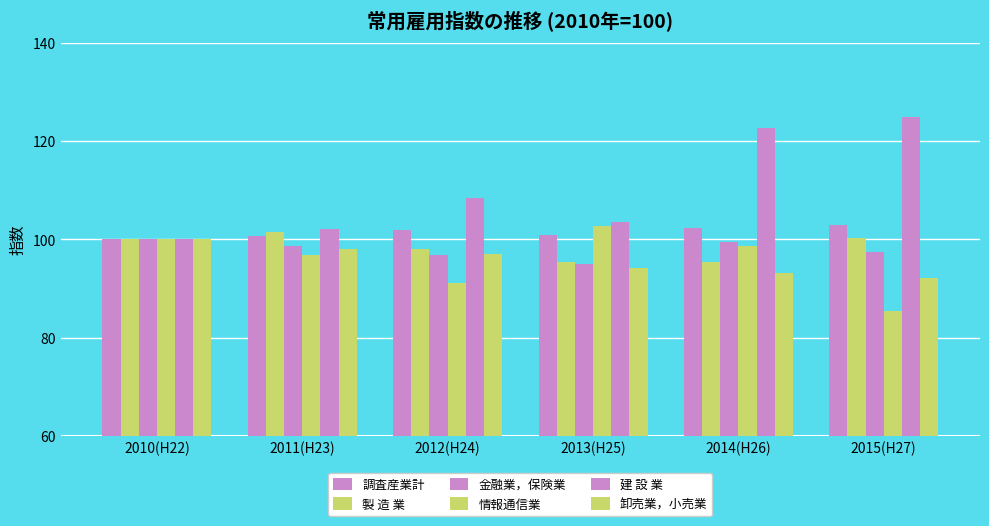

Which label corresponds to the smallest value in the chart?

2015(H27)